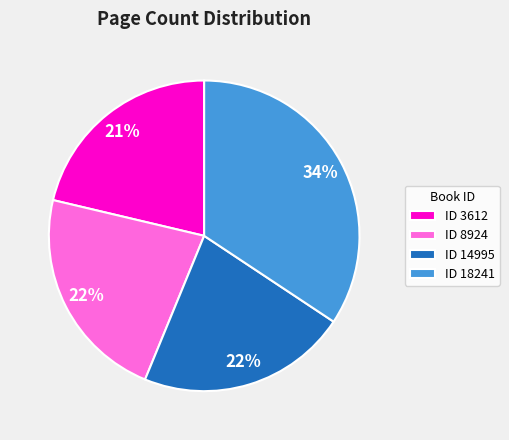

What is the smallest slice in the pie chart?

ID 3612